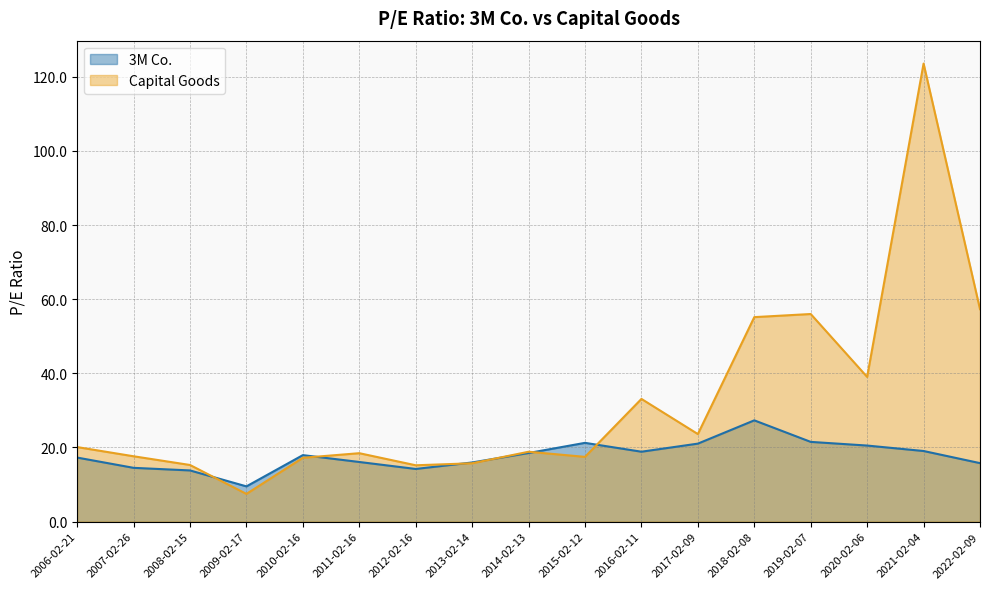

What is the difference between the second highest and minimum values in the Capital Goods series?

49.8